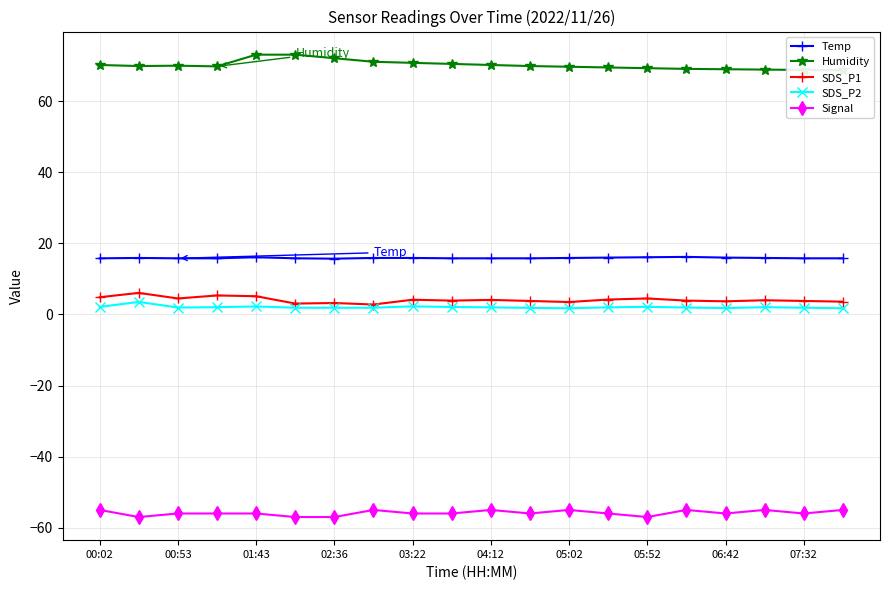

How many interior local valleys does the Signal series have?

5